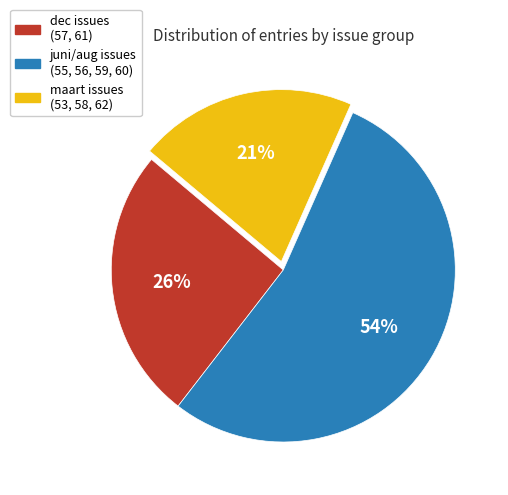

To the nearest percent, what is the average slice percentage?

33%